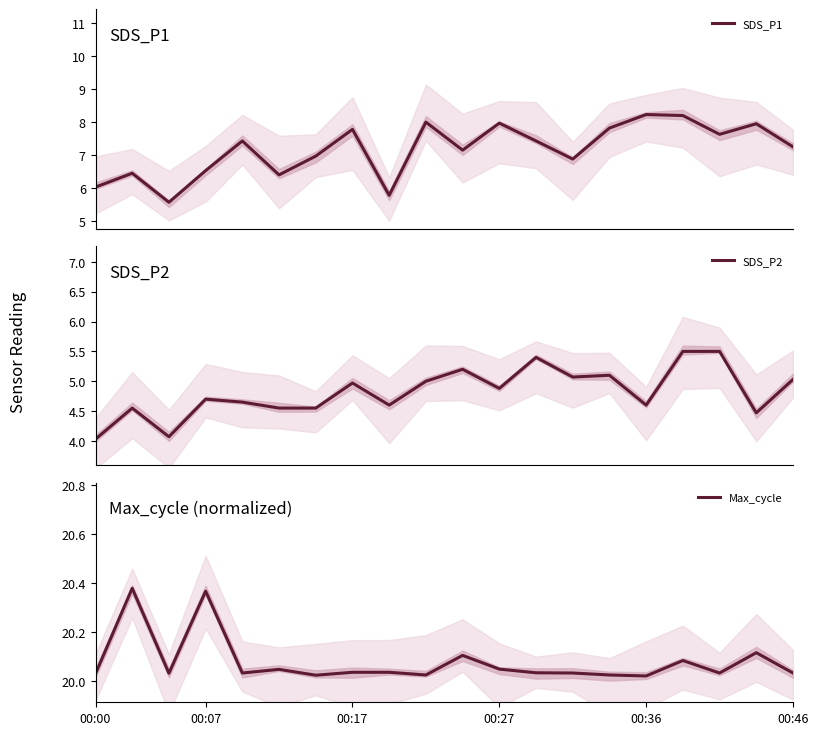

Which category has the highest value across all series?

00:07